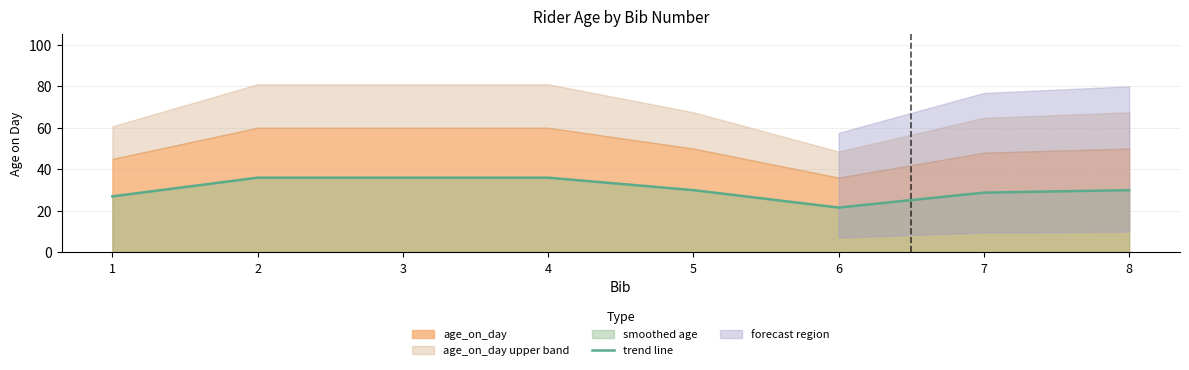

True or false: the data shows 42.7 at 7.

False